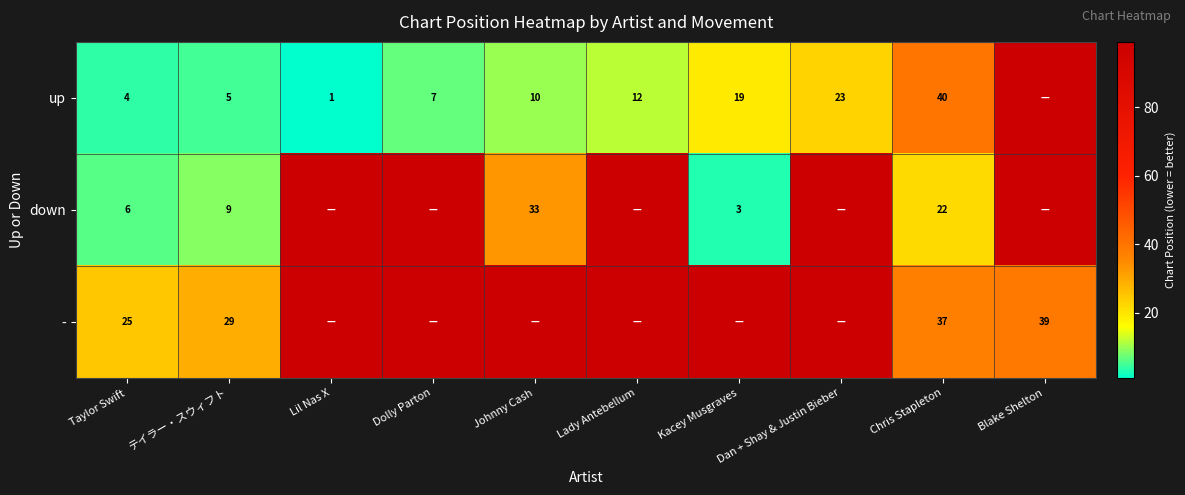

Is it true that down equals 36 at Chris Stapleton?

False